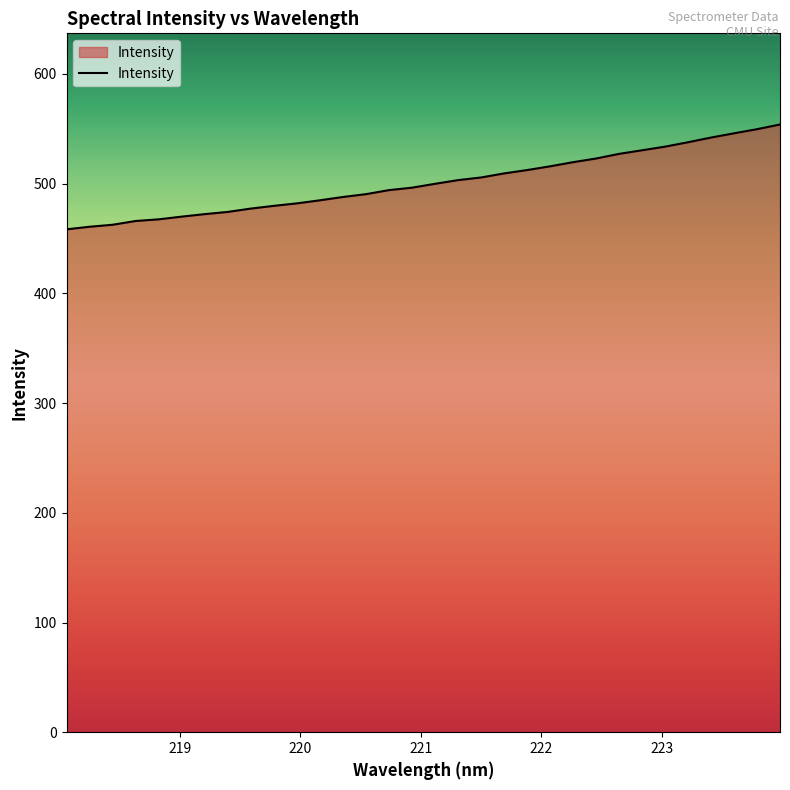

What is the minimum value shown in the chart?

458.4